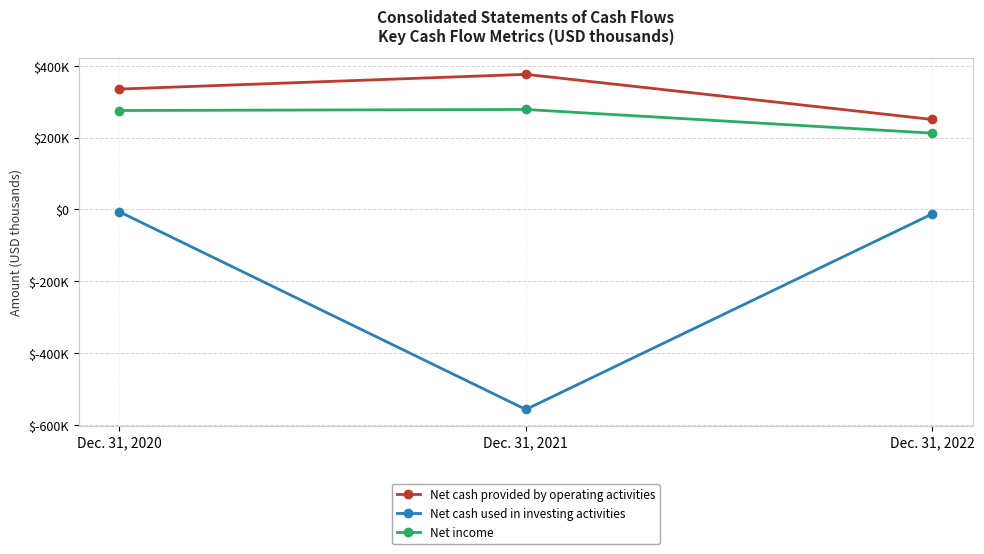

What is the total value across all series at Dec. 31, 2021?

97997